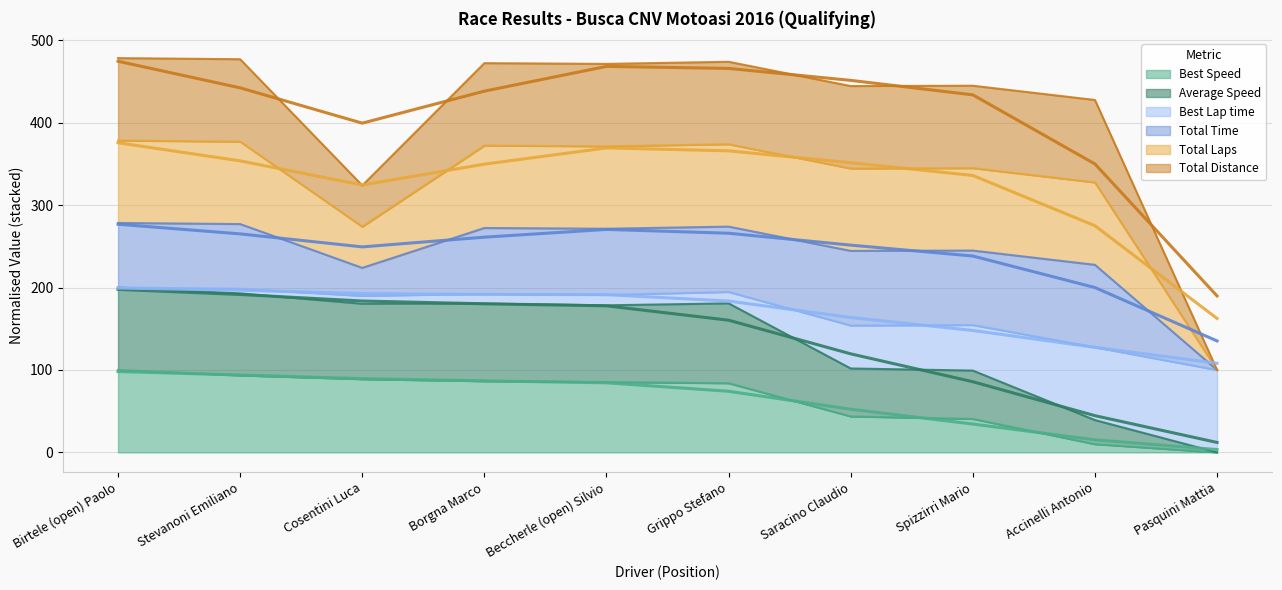

Is it true that Best Speed equals 0.0 at Pasquini Mattia?

True